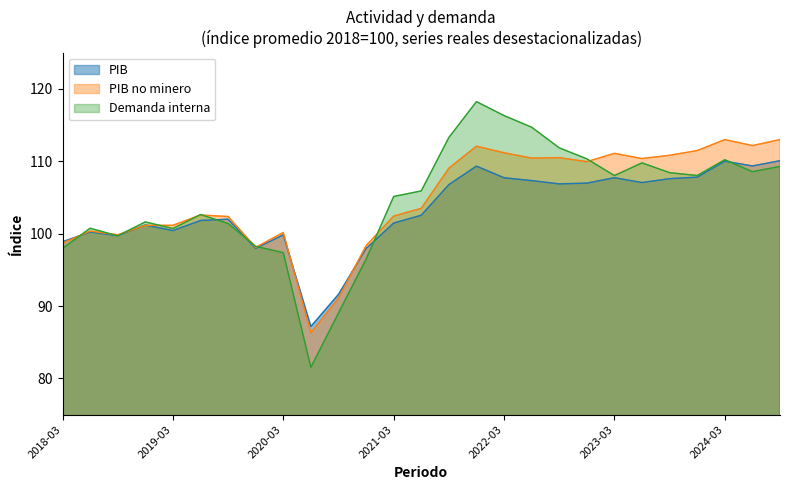

Which category has the lowest value across all series?

2020-06